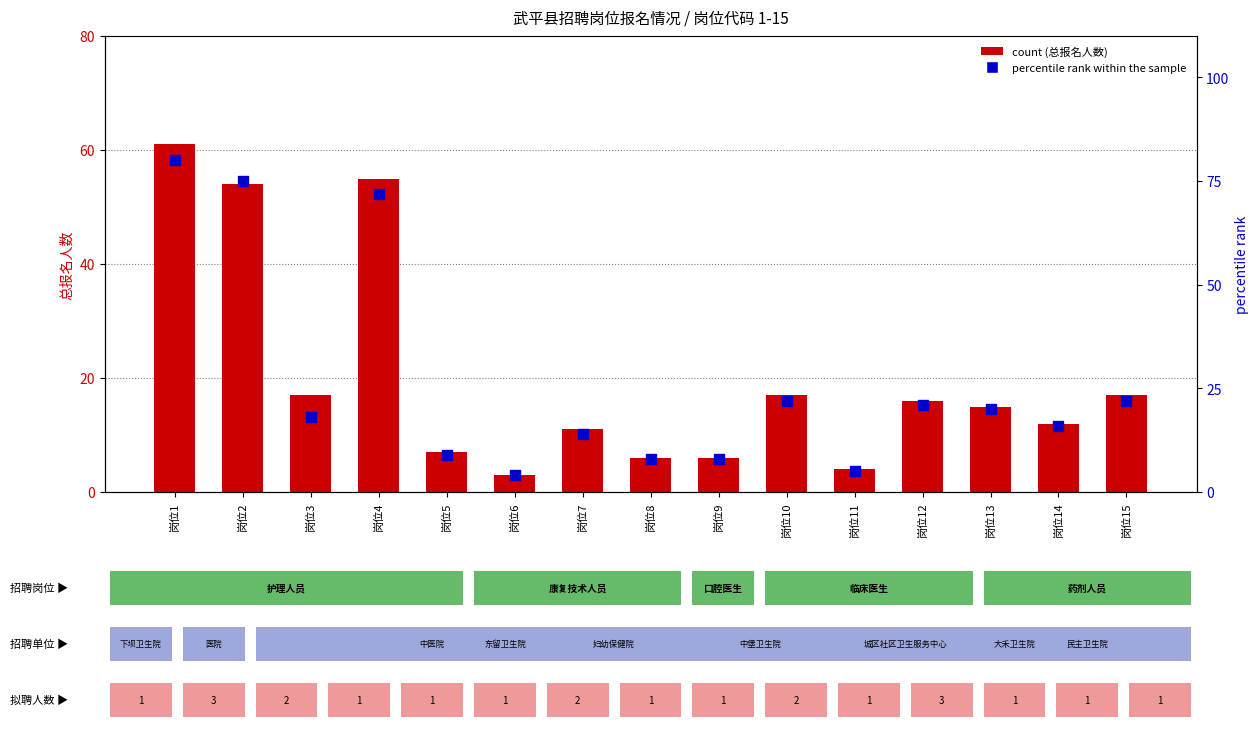

At which category is the sum across all series the highest?

岗位1